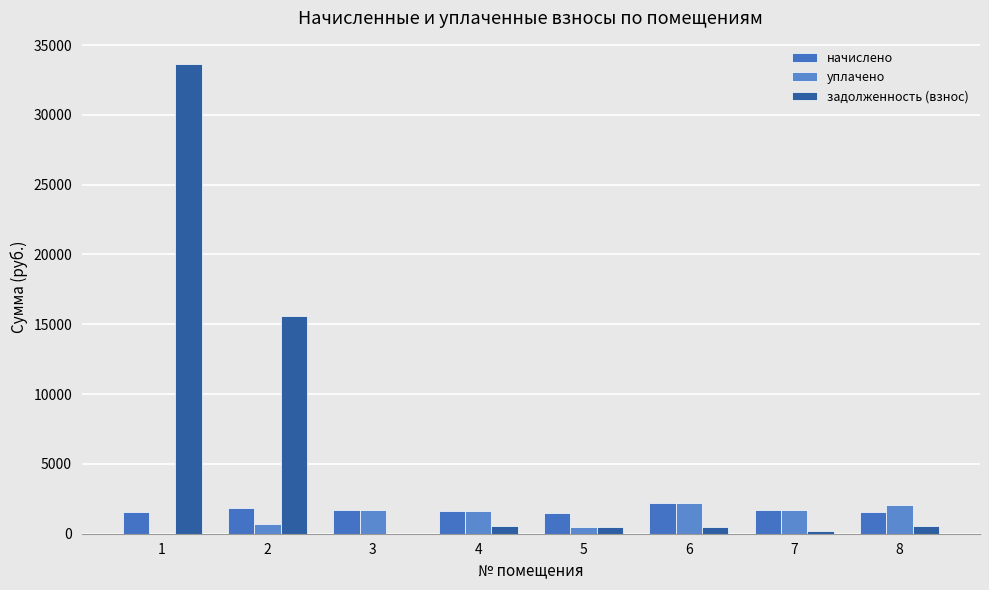

Count the number of categories in the chart.

8